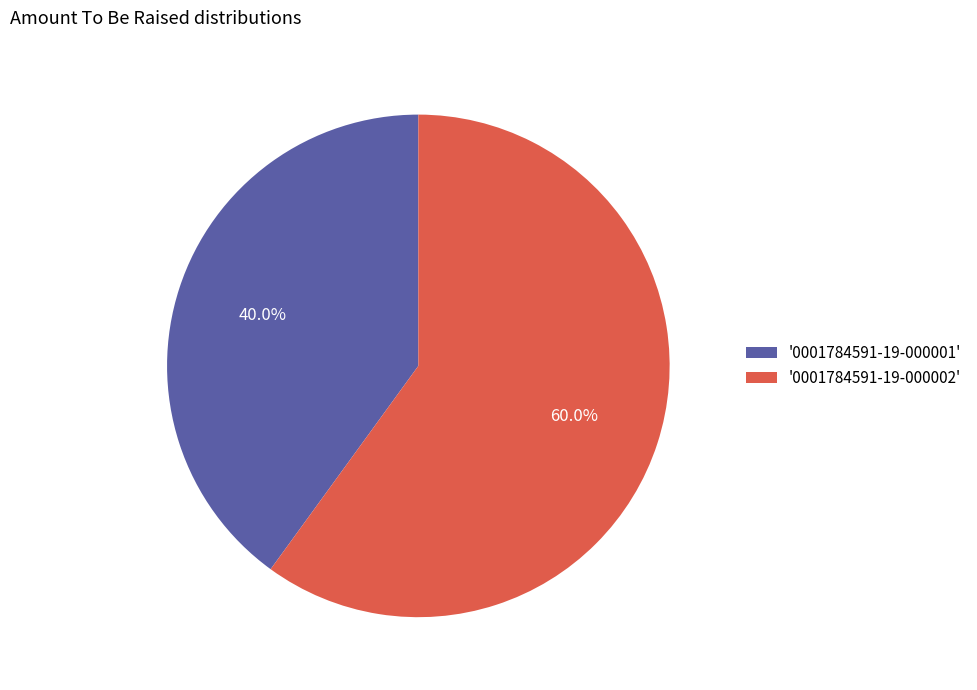

Which category accounts for the majority?

'0001784591-19-000002'